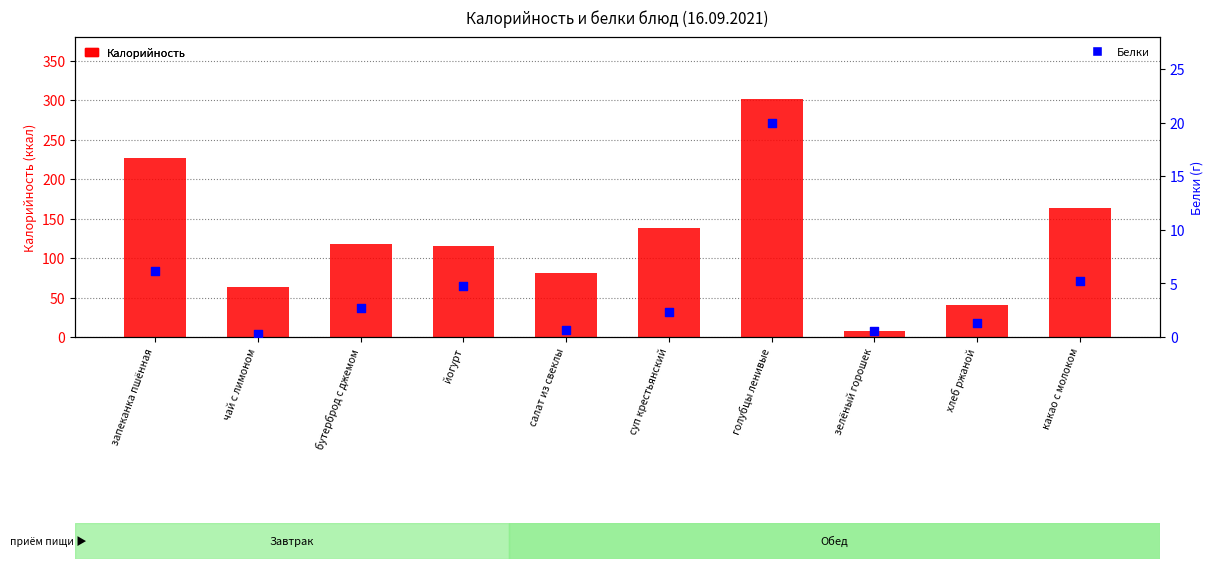

What is the total value across all series at салат из свеклы?

81.7